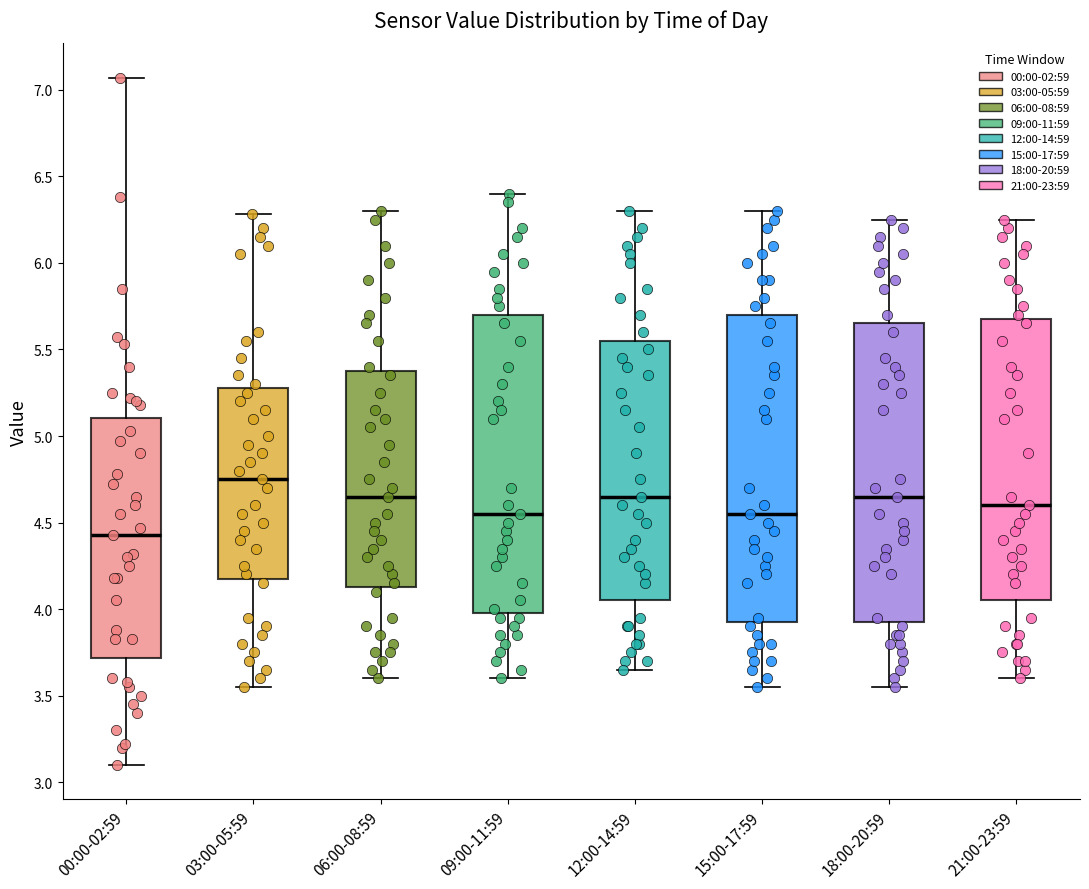

Where does the lower whisker of the box for 03:00-05:59 end on the y-axis? The values are not printed on the chart, so give them approximately, as read against the axis.

3.55